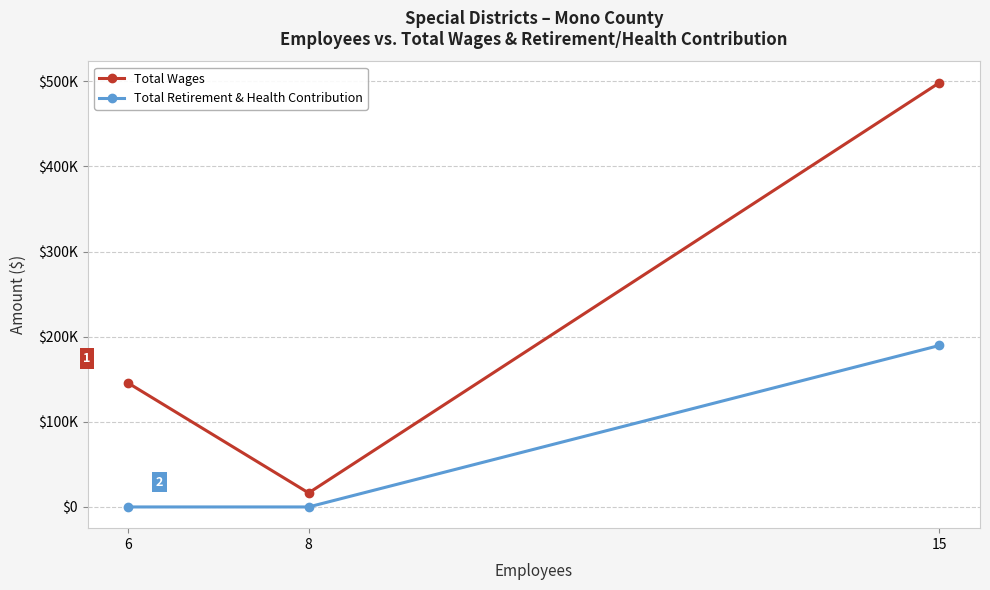

Rank the series by their average value, from highest to lowest.

Total Wages, Total Retirement & Health Contribution